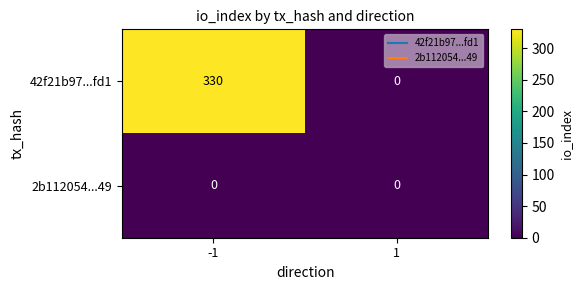

Which series has the largest total across all categories?

42f21b97...fd1